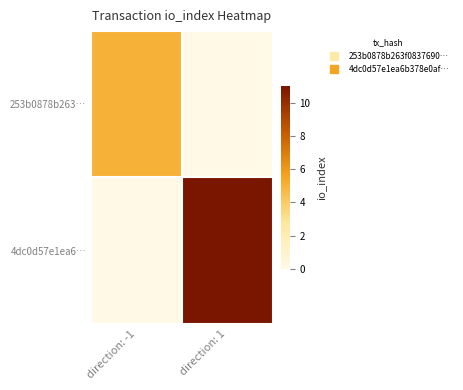

Reading left to right, list all the values displayed in this chart.

253b0878b263…: direction: -1=5	direction: 1=0
4dc0d57e1ea6…: direction: -1=0	direction: 1=11